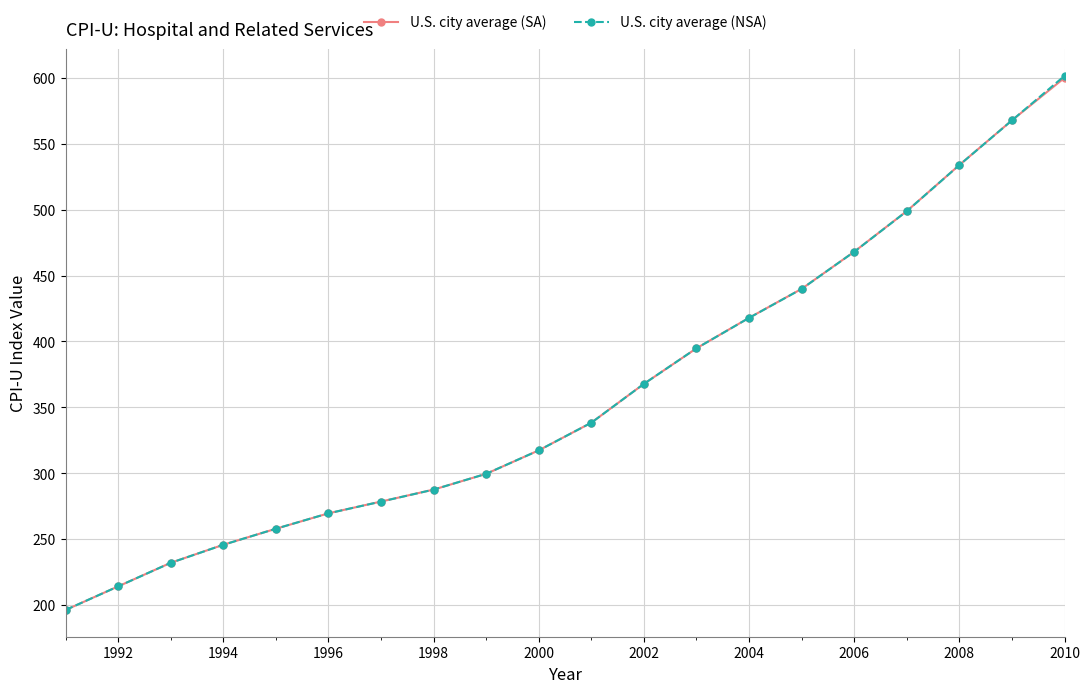

True or false: U.S. city average (NSA) has more than 2 points higher than both neighbors.

False